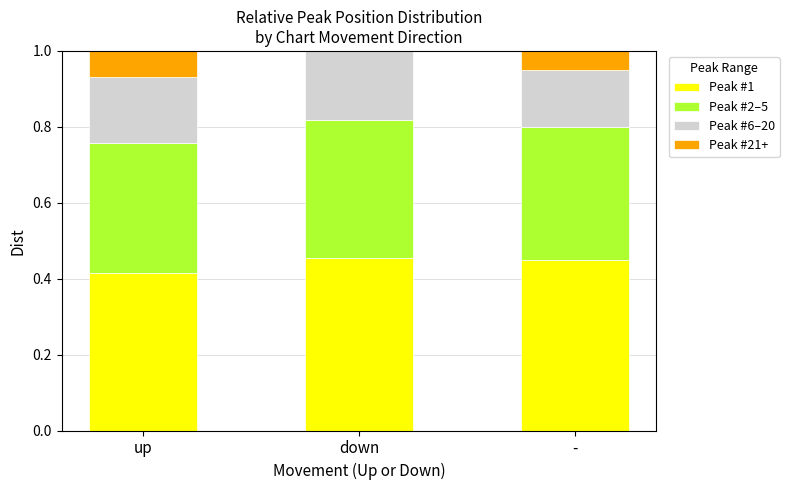

What is the total value across all series at up?

1.0